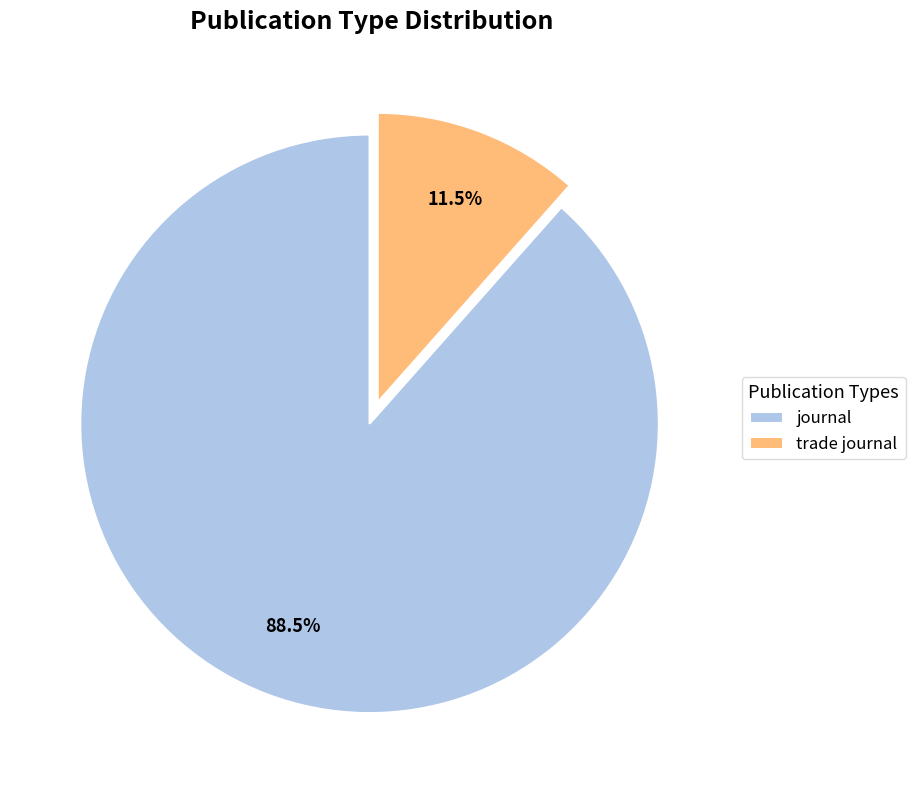

Approximately how many times larger is the value at journal compared to trade journal?

7.7